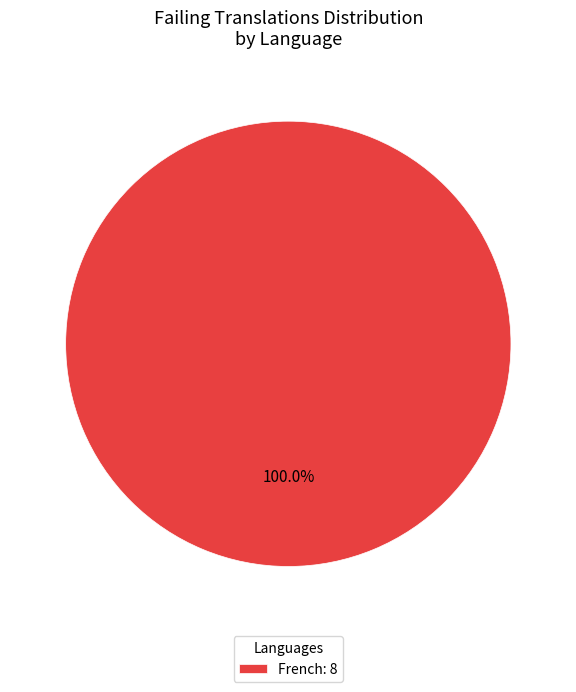

Rank the categories by value from highest to lowest.

French: 8